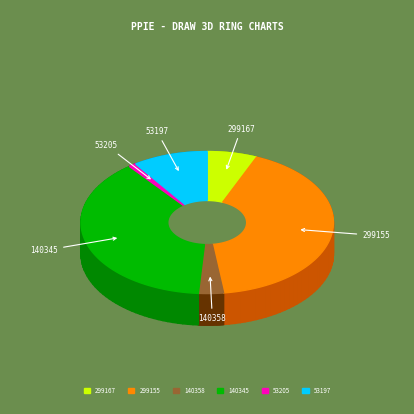

Does 299155 represent more than half of the total?

No